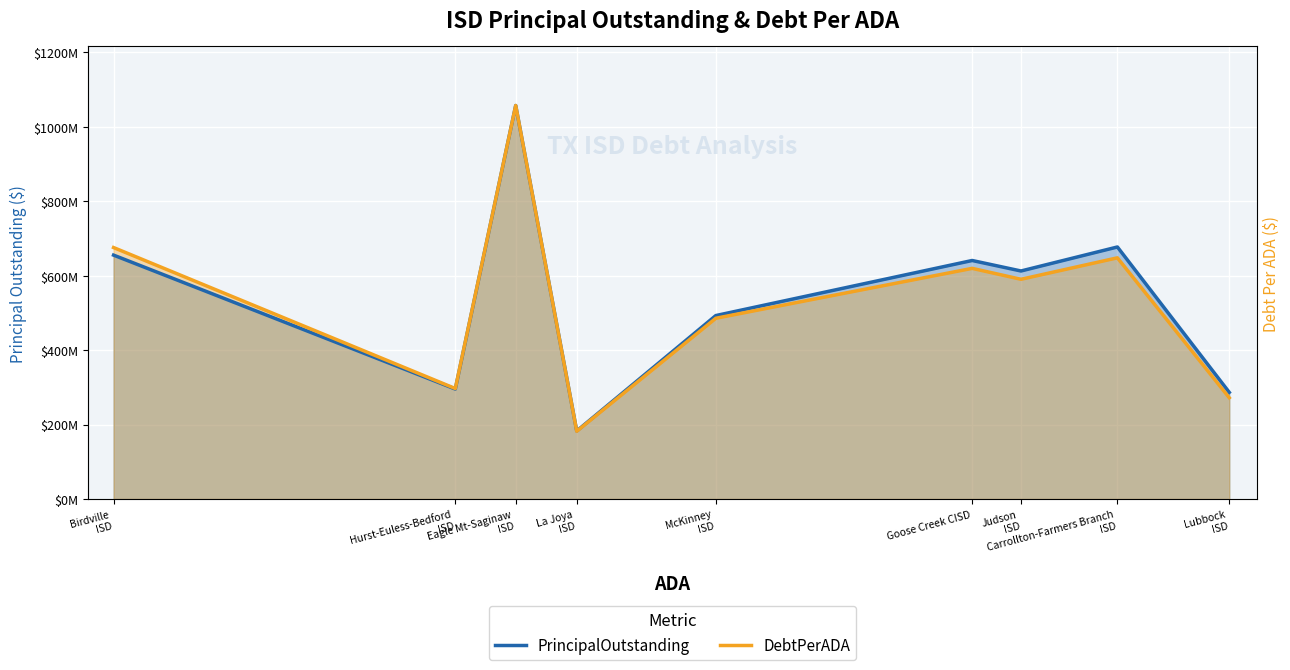

Which series has the largest total across all categories?

PrincipalOutstanding